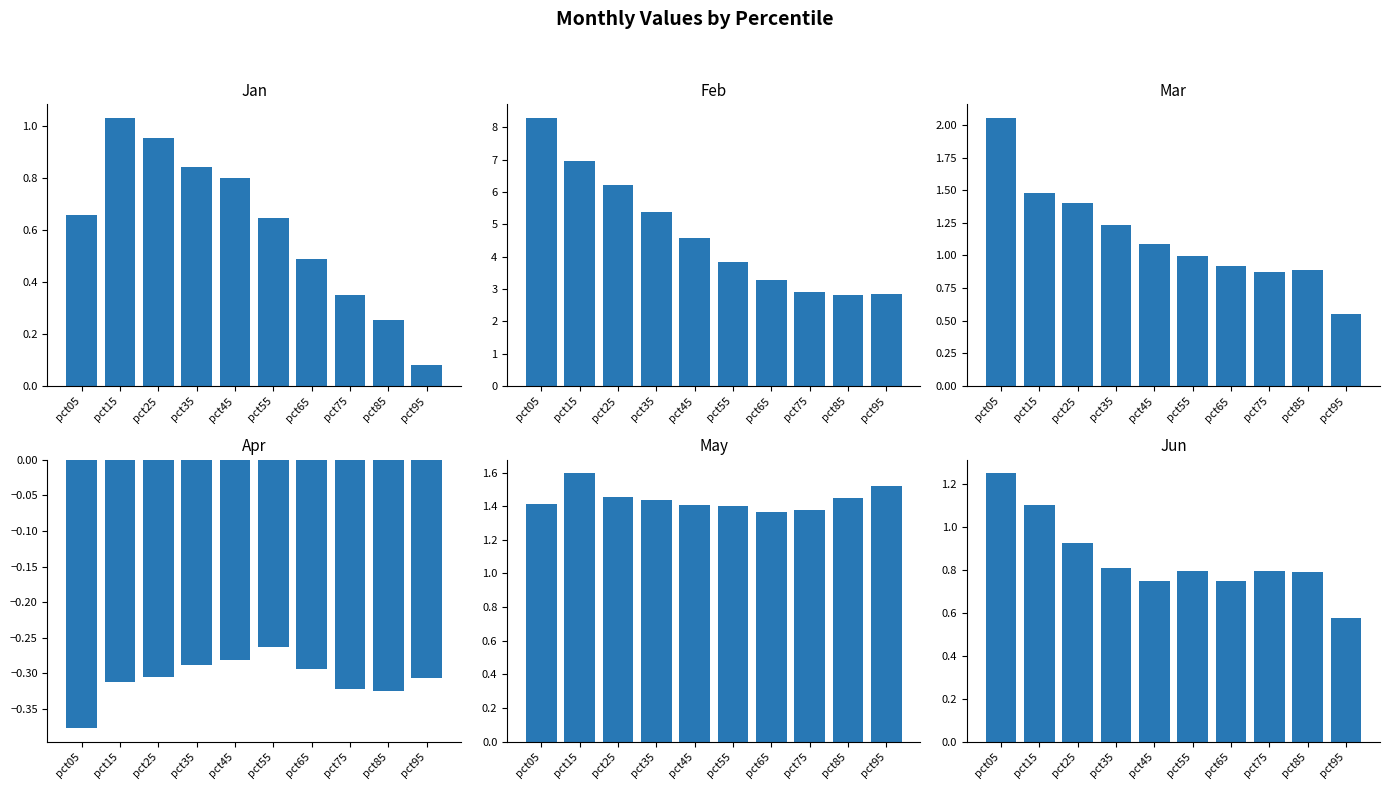

At which label is Apr closest to 0?

pct55